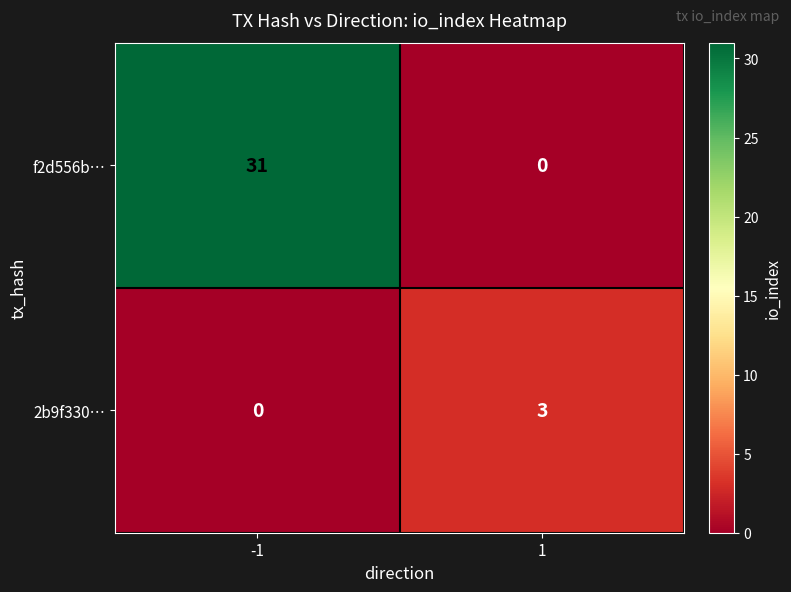

Which series has the largest total across all categories?

f2d556b…